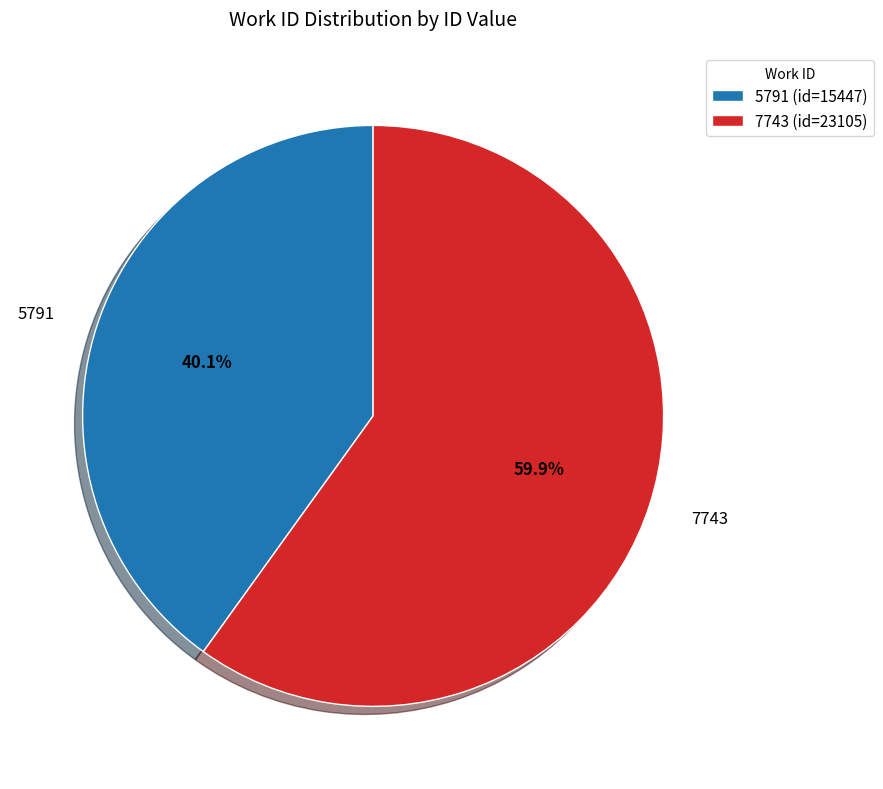

Does 5791 account for over 50% of the chart?

No